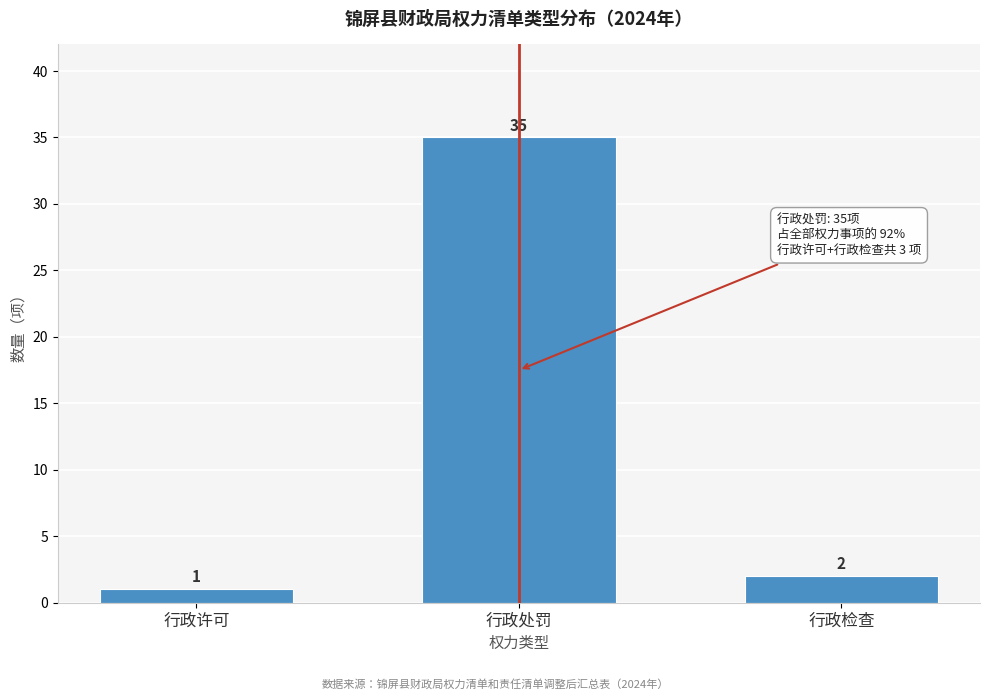

Reading left to right, what are all the values shown in this chart?

行政许可=1	行政处罚=35	行政检查=2